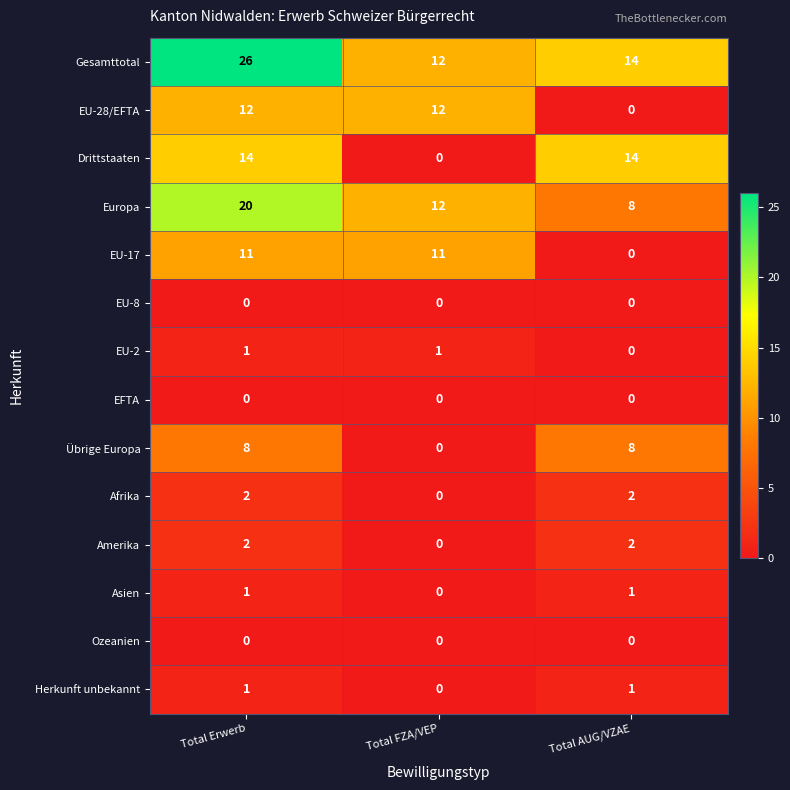

How many values in the Drittstaaten series are below 14?

1